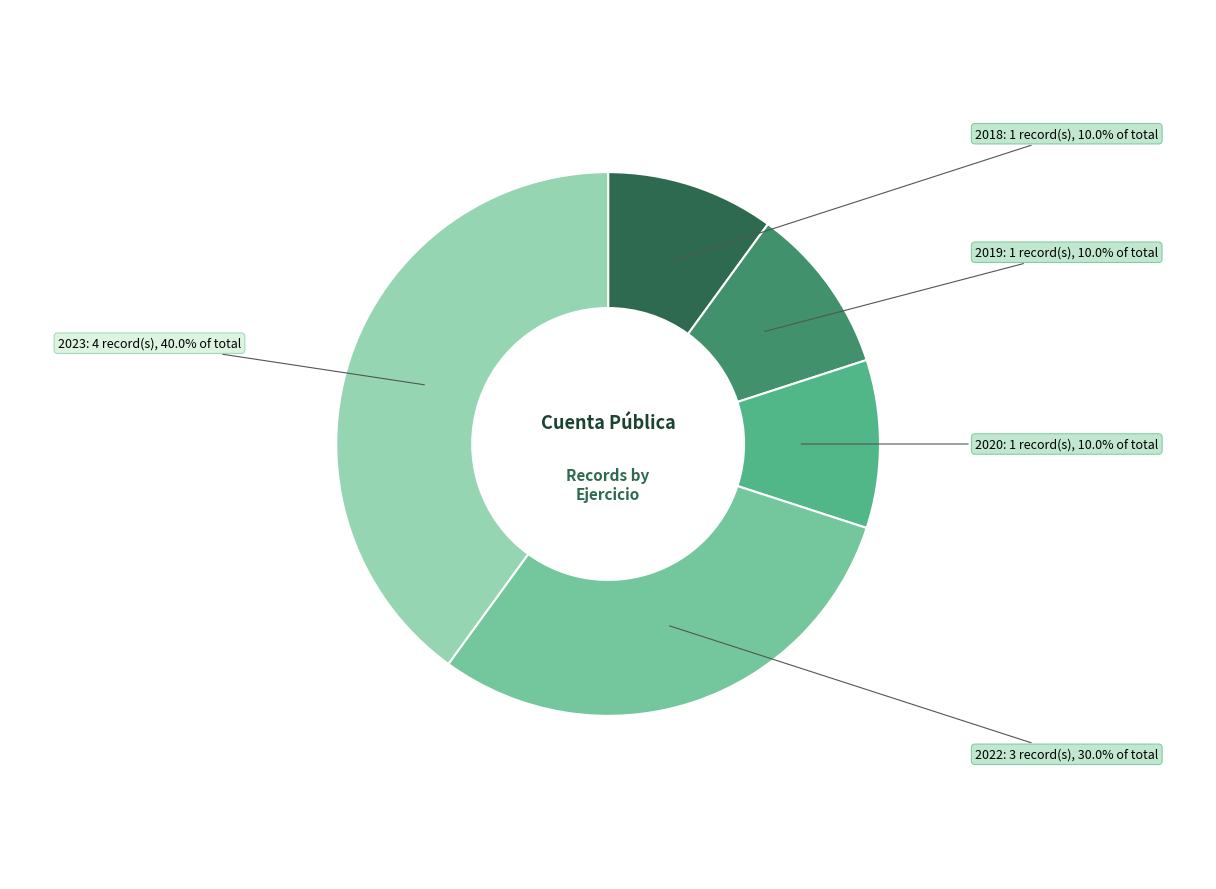

Is there a majority slice in this chart?

No